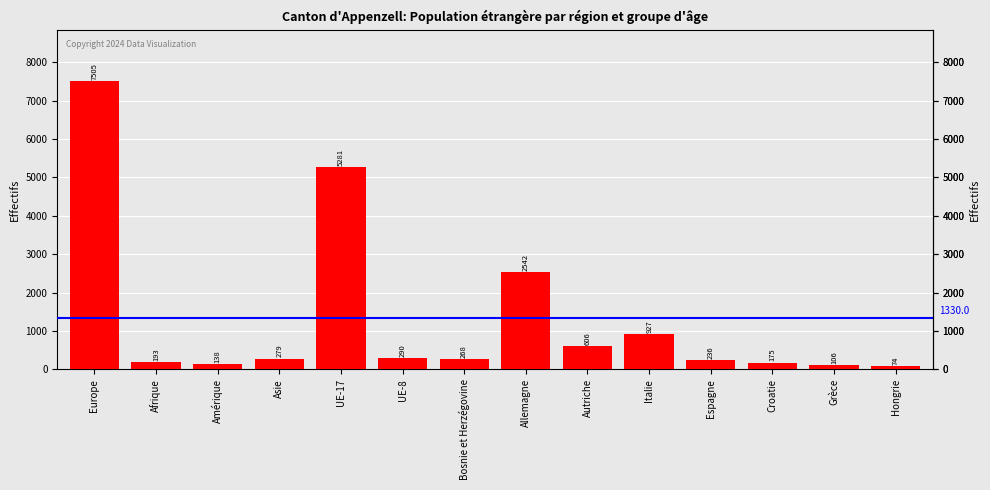

What is the label of the 7th bar from the left?

Bosnie et Herzégovine